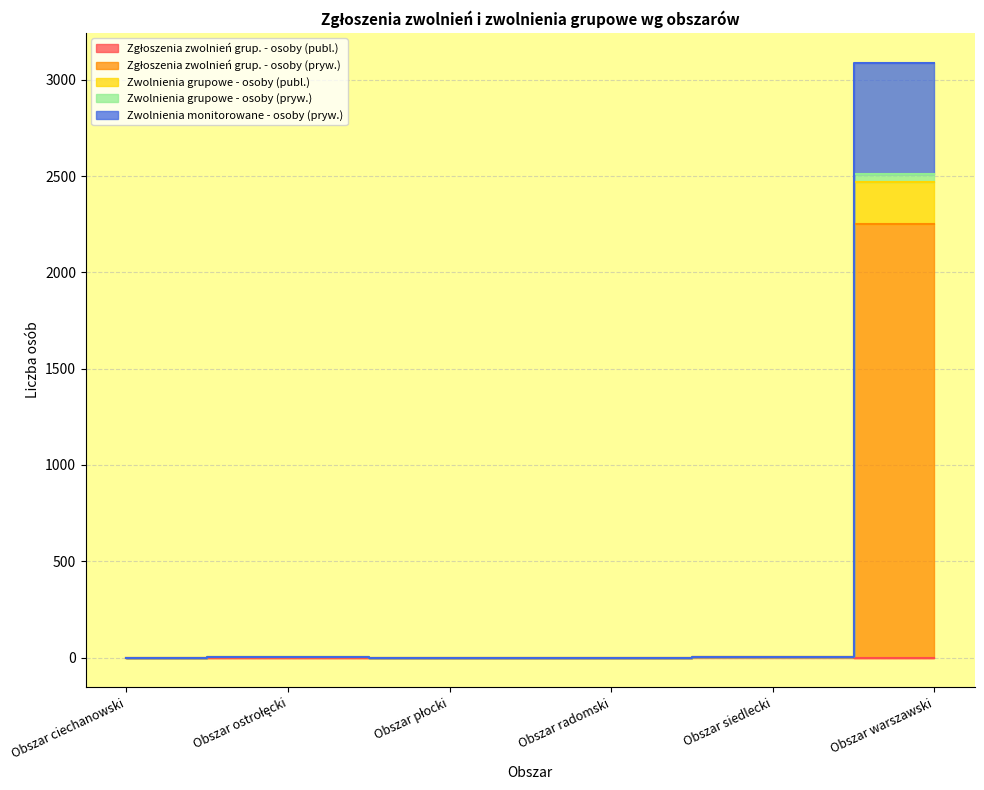

What is the sum of all Zgłoszenia zwolnień grup. - osoby (pryw.) values?

2255